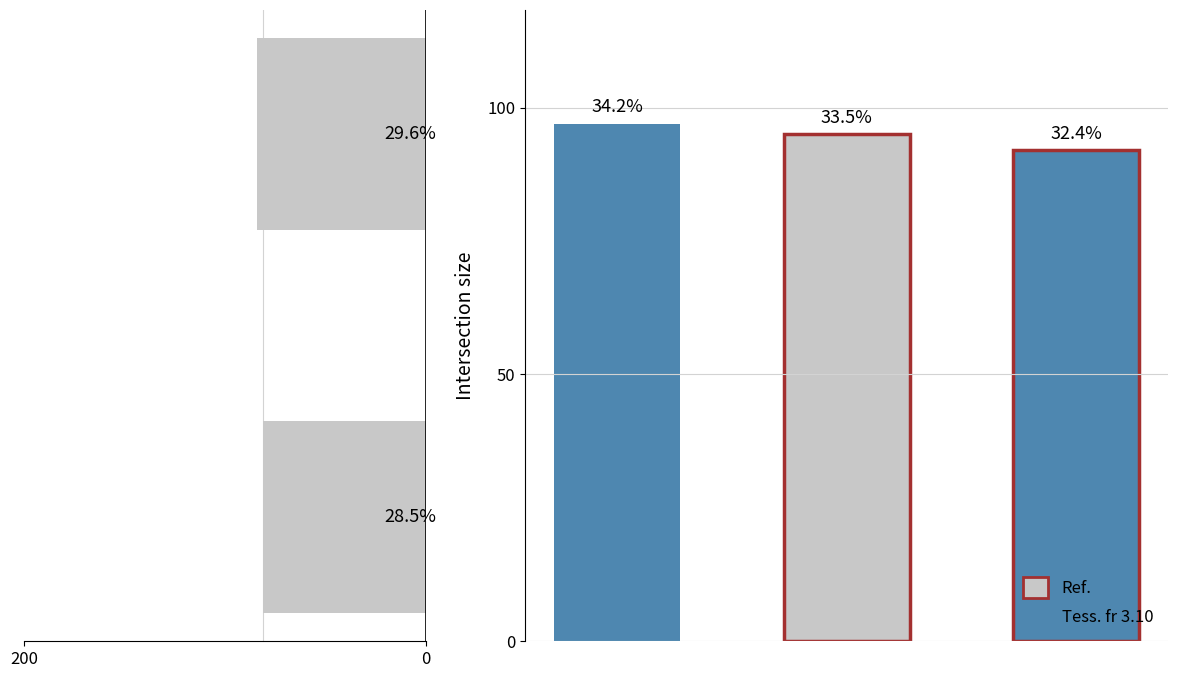

What is the difference between the values at 0 and 200?

3